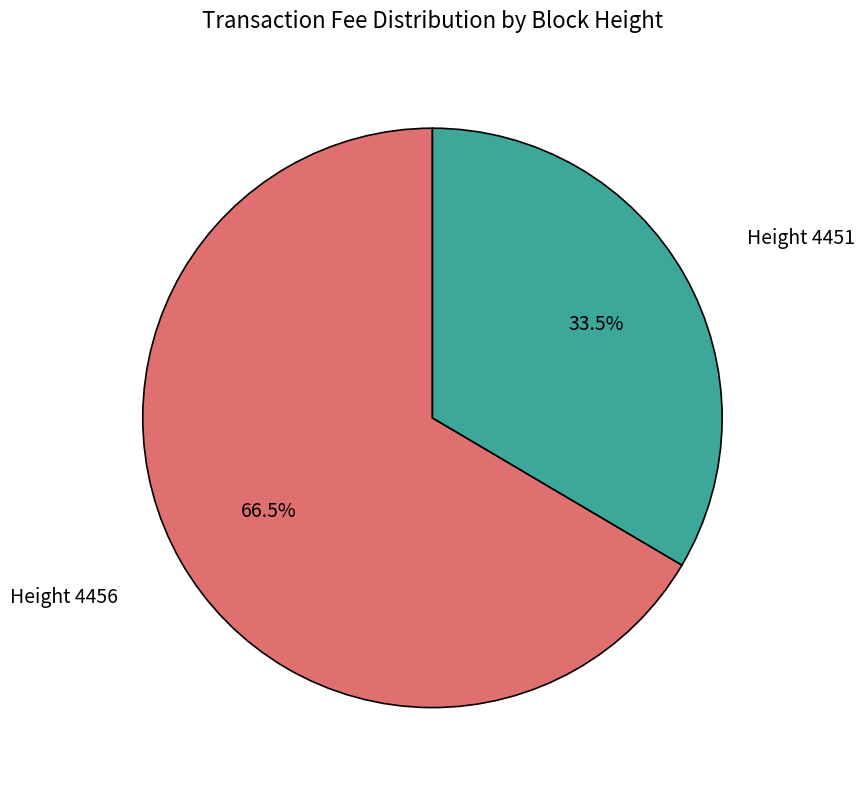

Is there a majority slice in this chart?

Yes